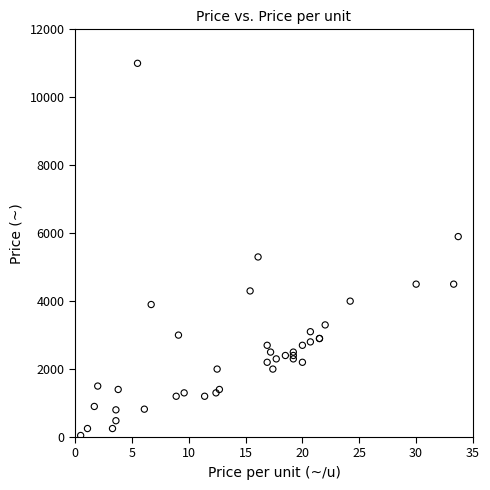

What Y value in the scatter plot is closest to 5522?

5300